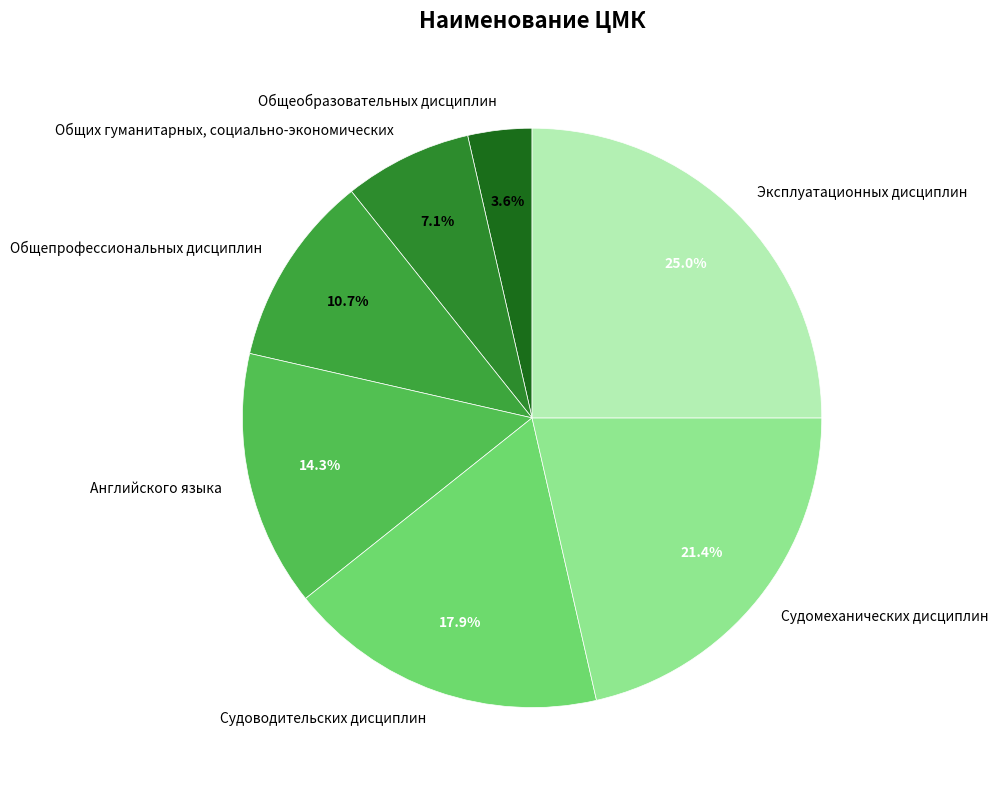

To the nearest percent, what is the difference between the largest and smallest slice percentages?

21%